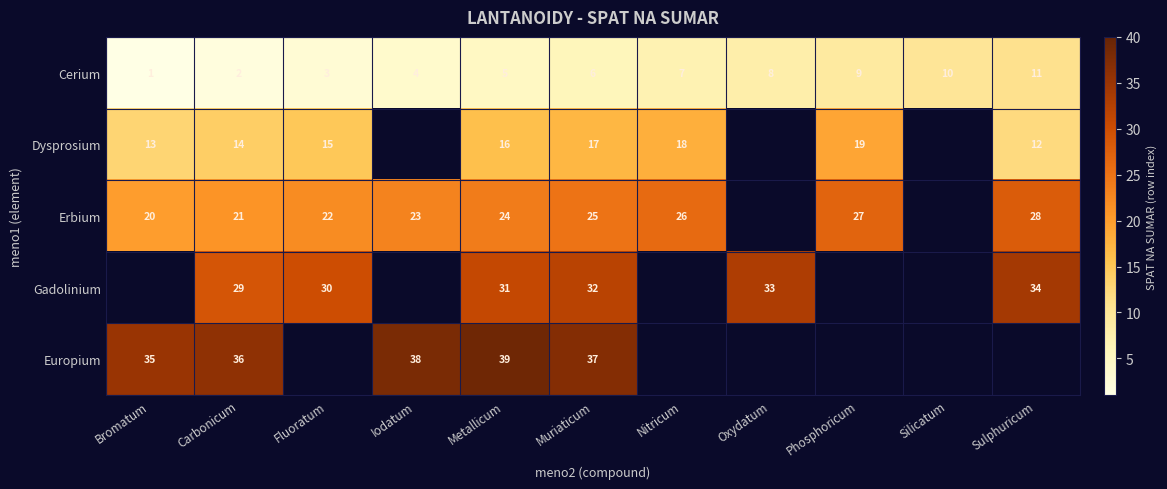

Count the number of categories in the chart.

11